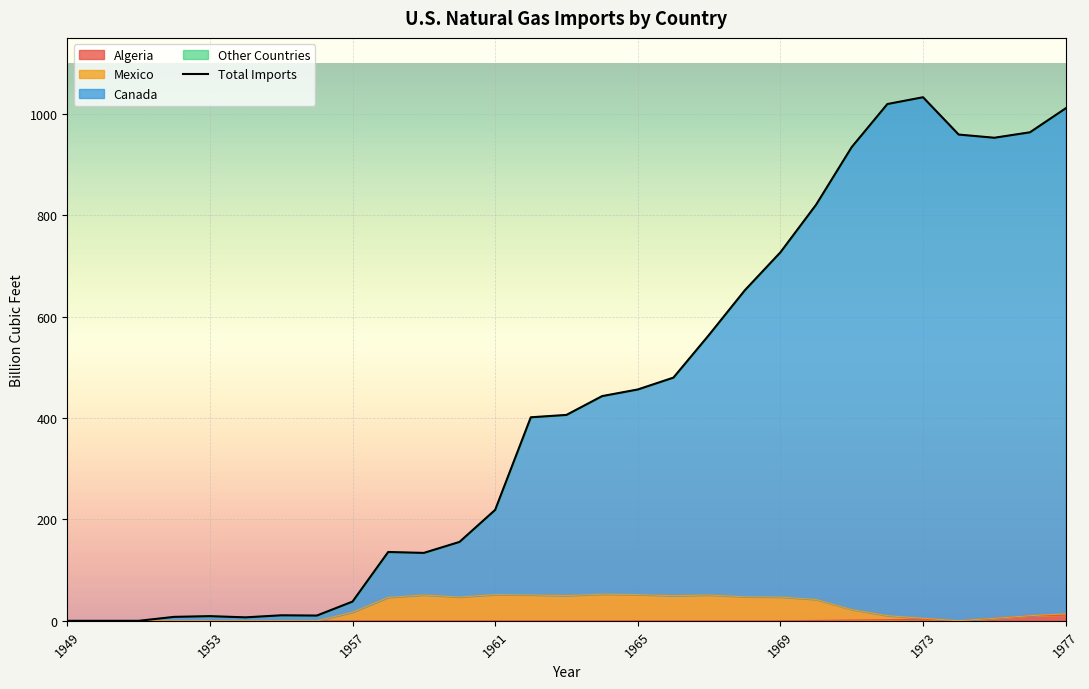

How many points are higher than both their immediate neighbors (excluding endpoints)?

4